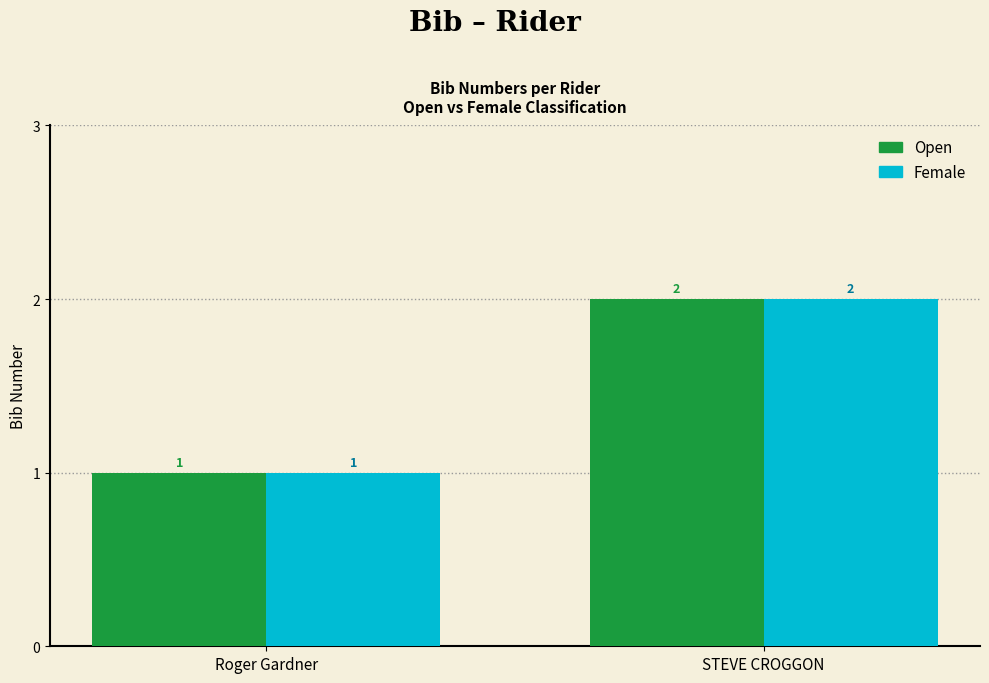

Where is Open nearest to the value 1?

Roger Gardner